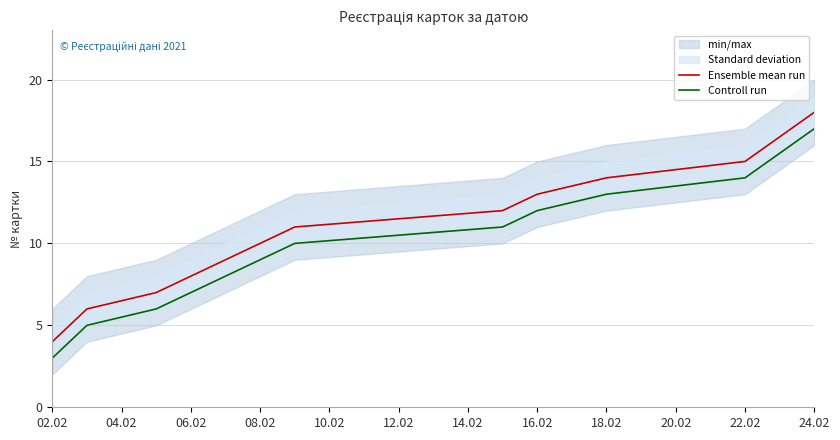

What is the highest value of the Ensemble mean run series?

18